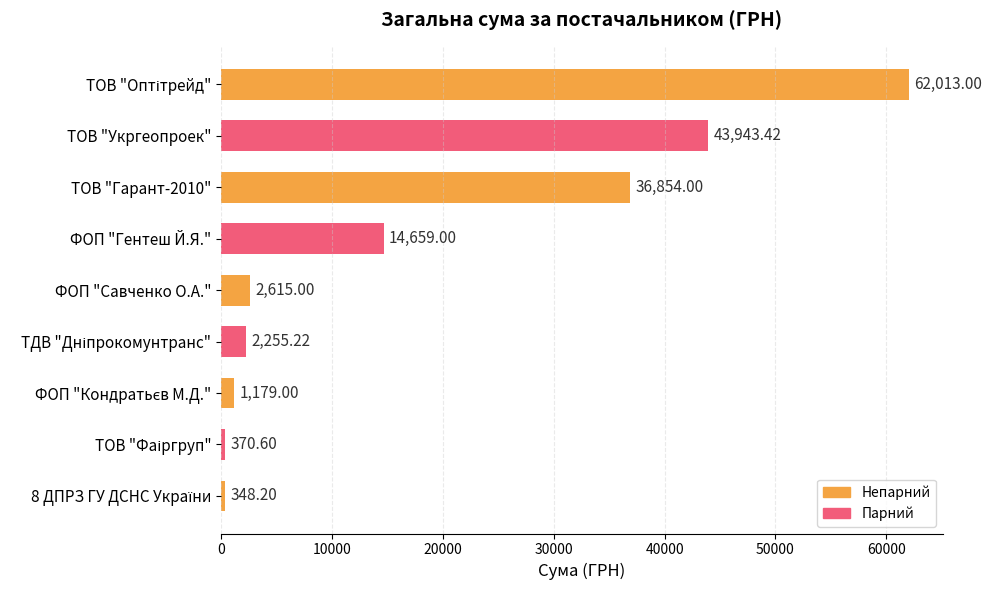

How many bars are there in total?

9